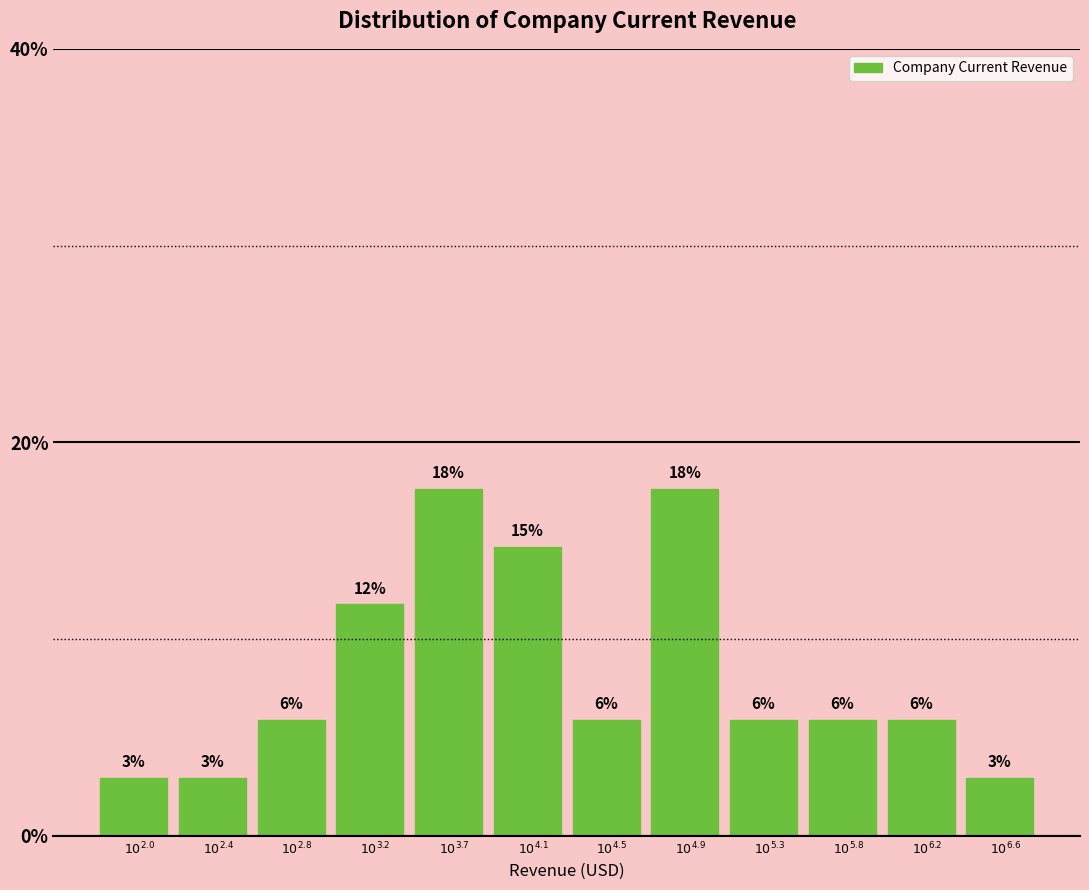

How many bars are there in total?

12